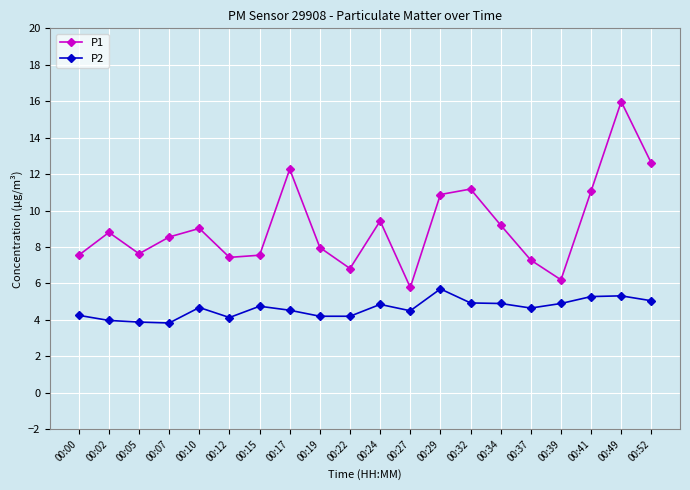

Which series has the largest range (max minus min)?

P1